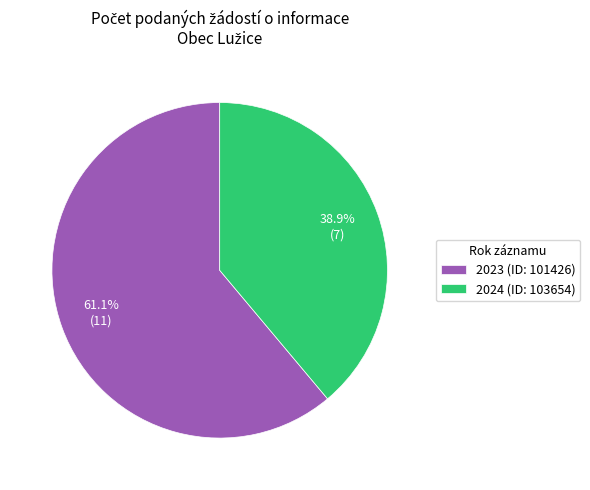

Which slice is the smallest?

2024 (ID: 103654)